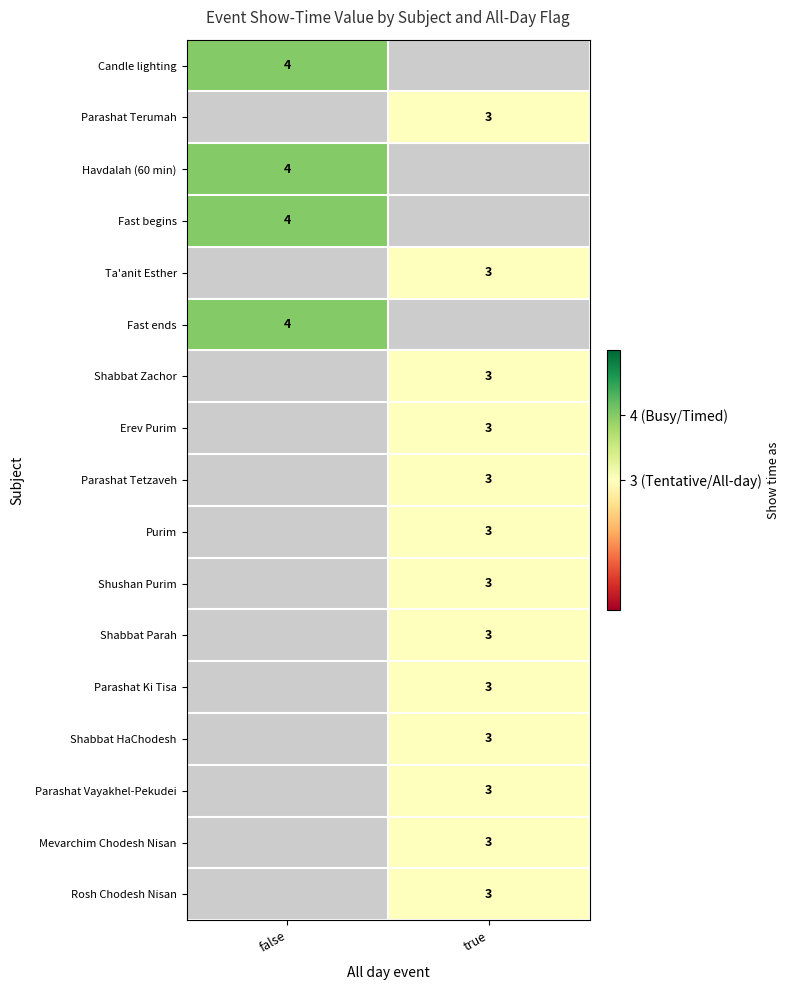

How many categories are shown in the chart?

2